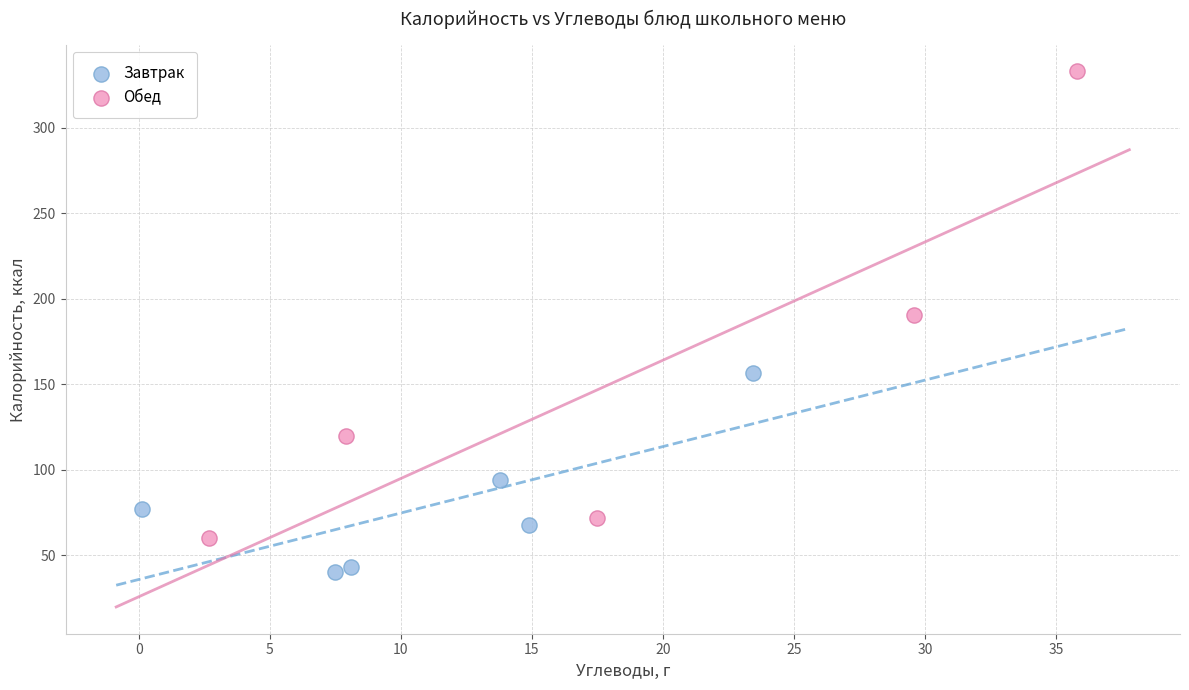

Which series has the largest Y range (max minus min)?

Обед